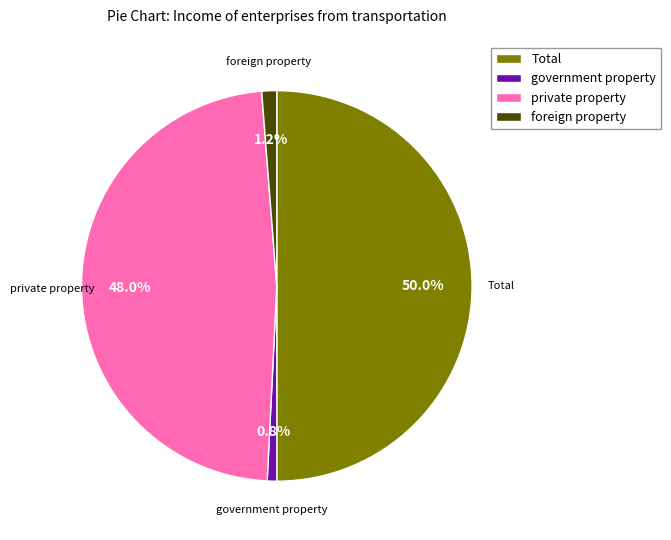

To the nearest percent, what portion does Total represent?

50%